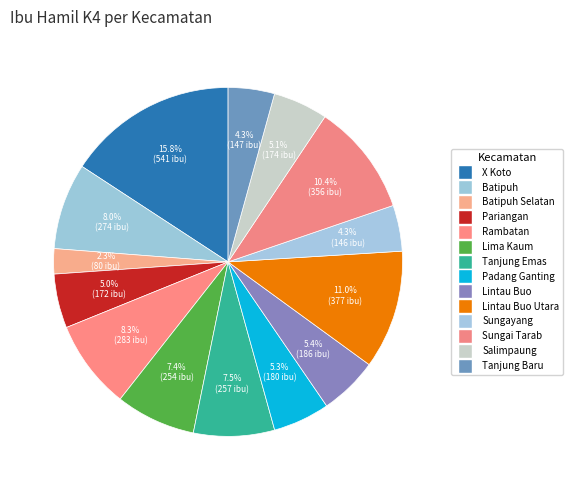

How many slices are in this pie chart?

14